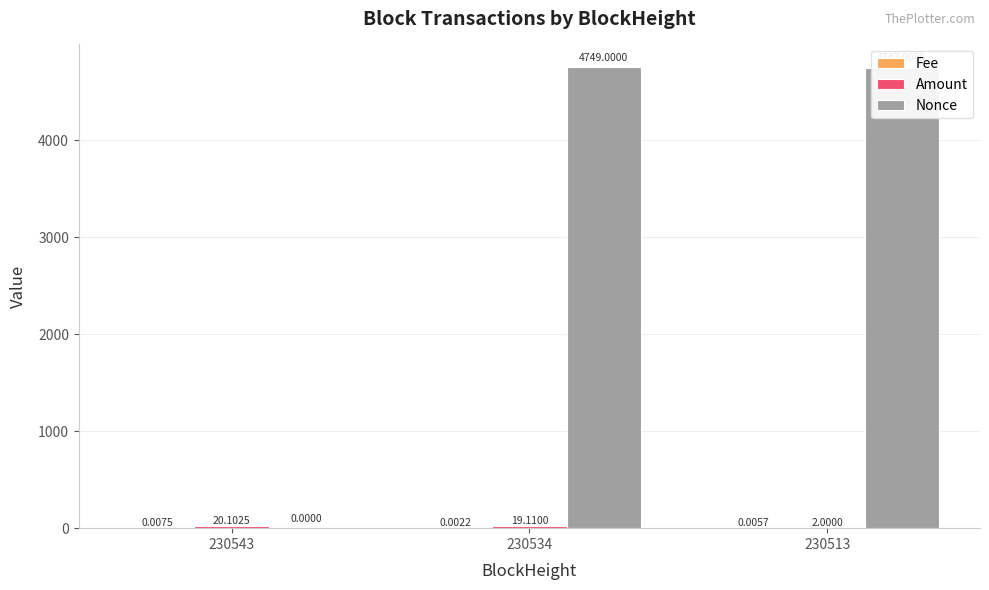

What is the total value across all series at 230513?

4749.0